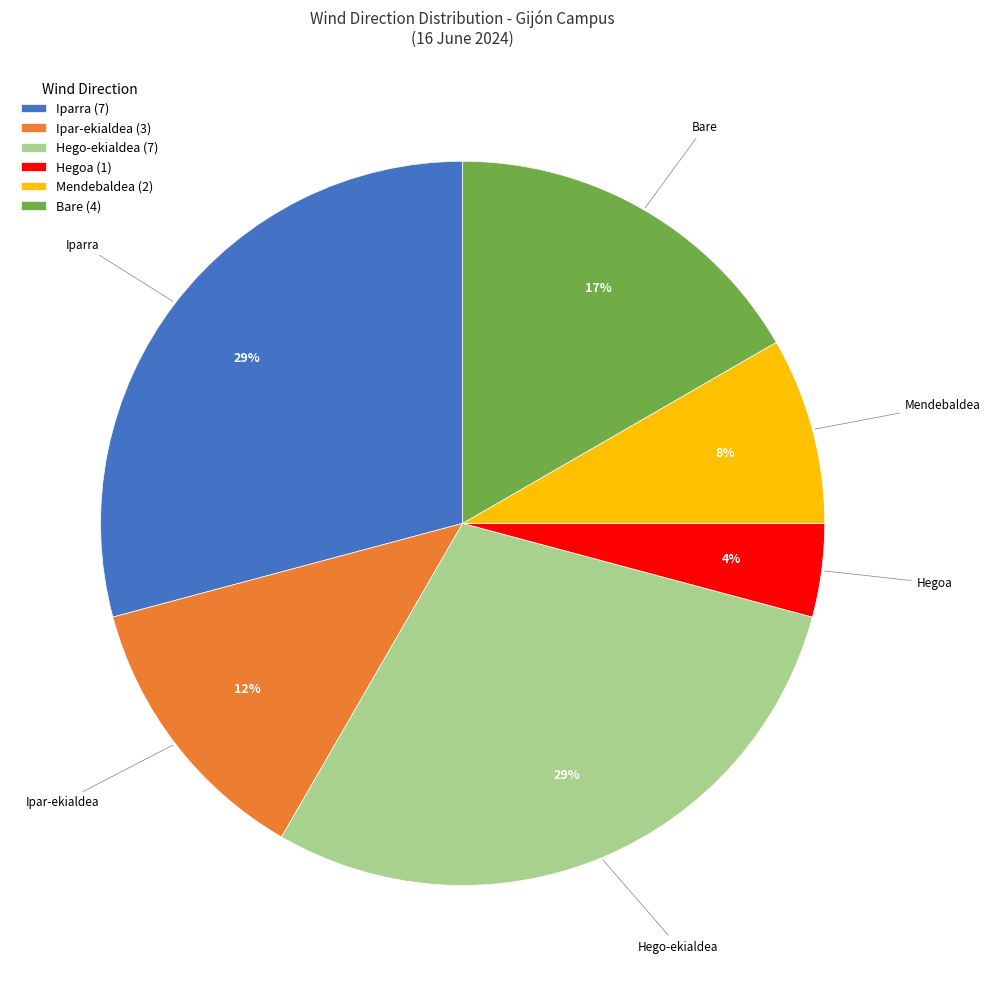

To the nearest percent, what is the difference between the largest and smallest slice percentages?

25%